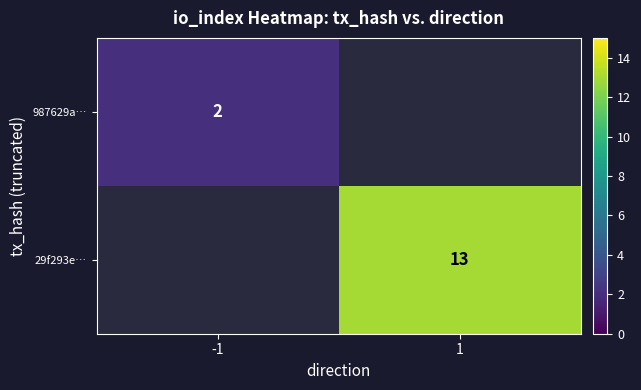

The 29f293e… series shows 13 at 1. True or false?

True